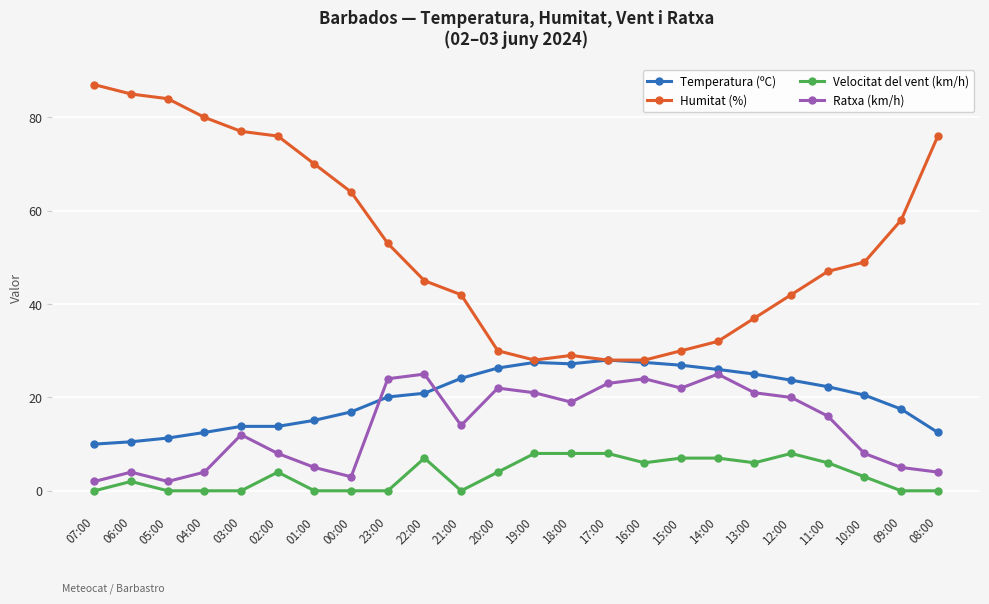

Is it true that Humitat (%) equals 85.3 at 00:00?

False